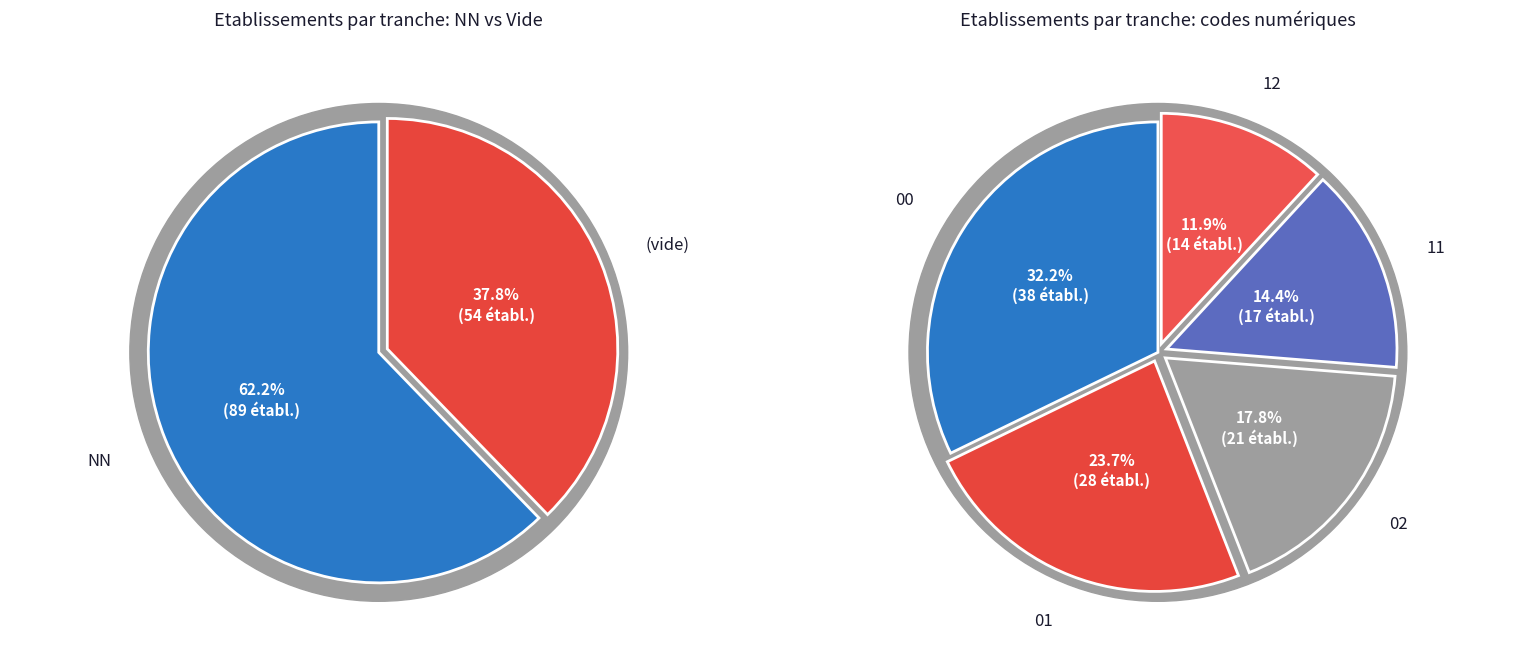

Does any single category account for the majority?

No